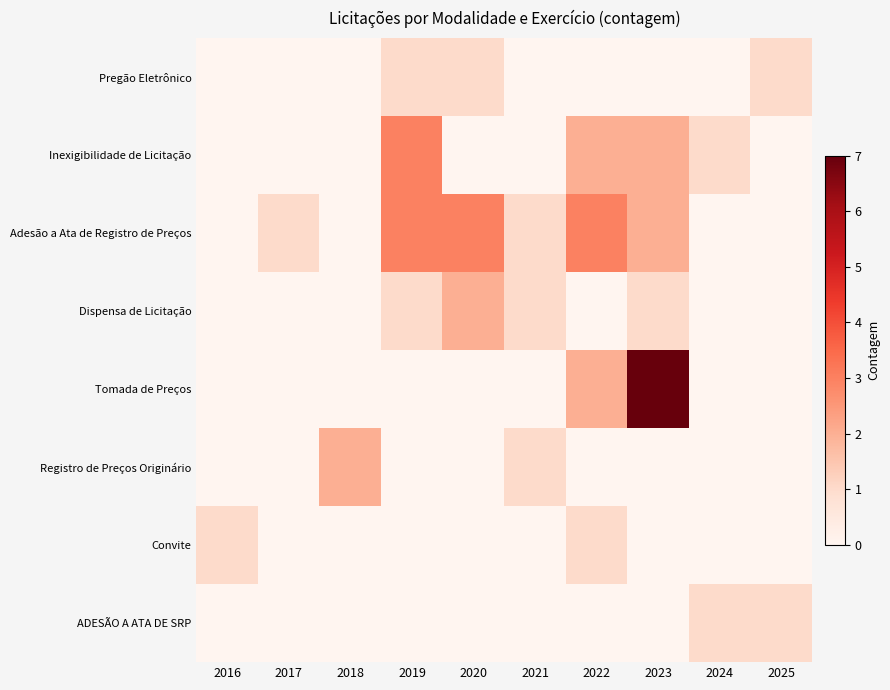

List the series in order of their peak value, lowest first.

Pregão Eletrônico, Convite, ADESÃO A ATA DE SRP, Dispensa de Licitação, Registro de Preços Originário, Inexigibilidade de Licitação, Adesão a Ata de Registro de Preços, Tomada de Preços